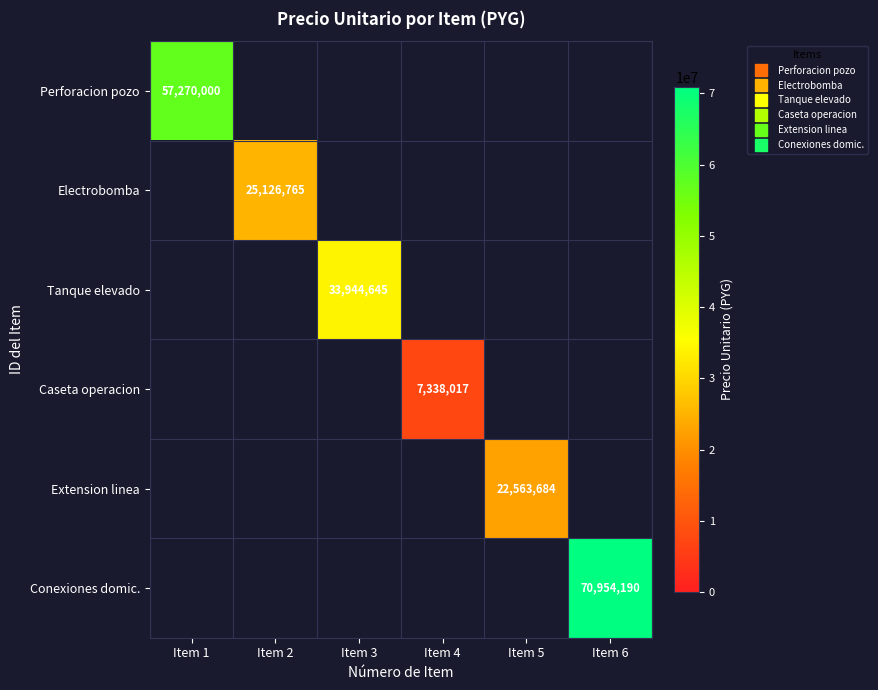

Which series has the widest spread of values?

Conexiones domic.